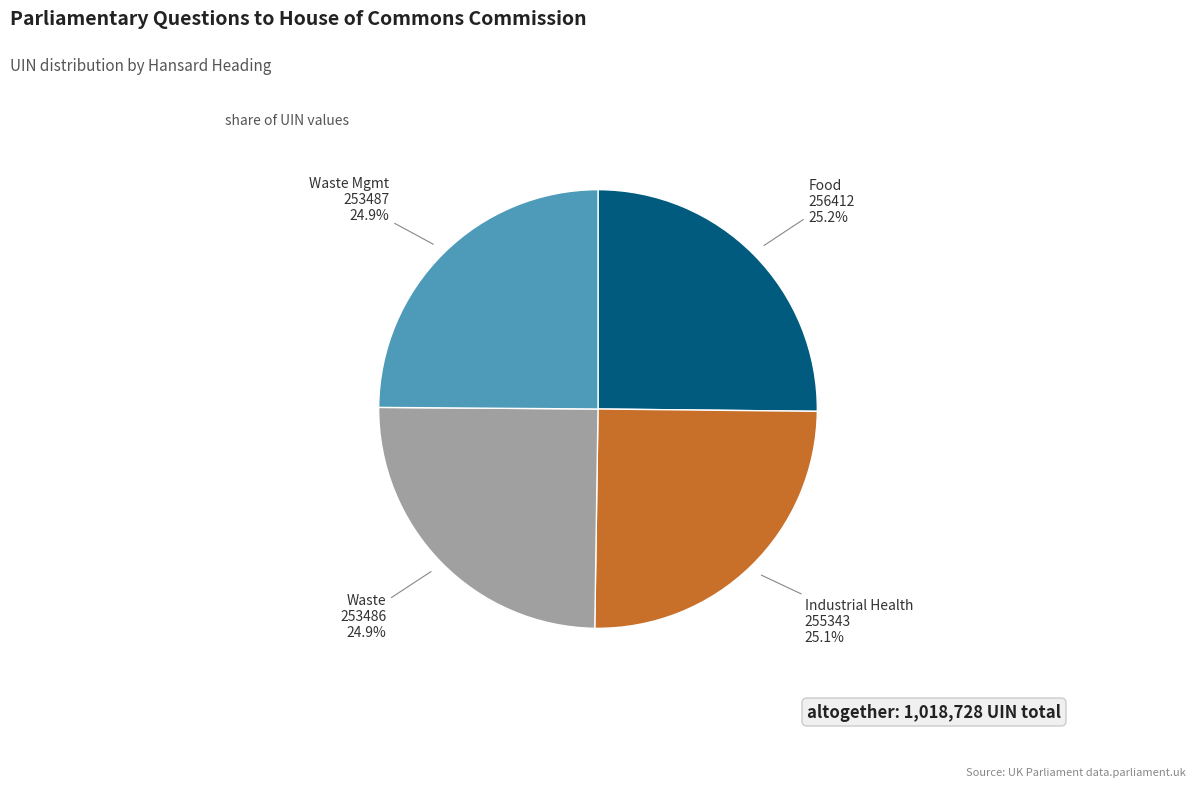

Is there a majority slice in this chart?

No